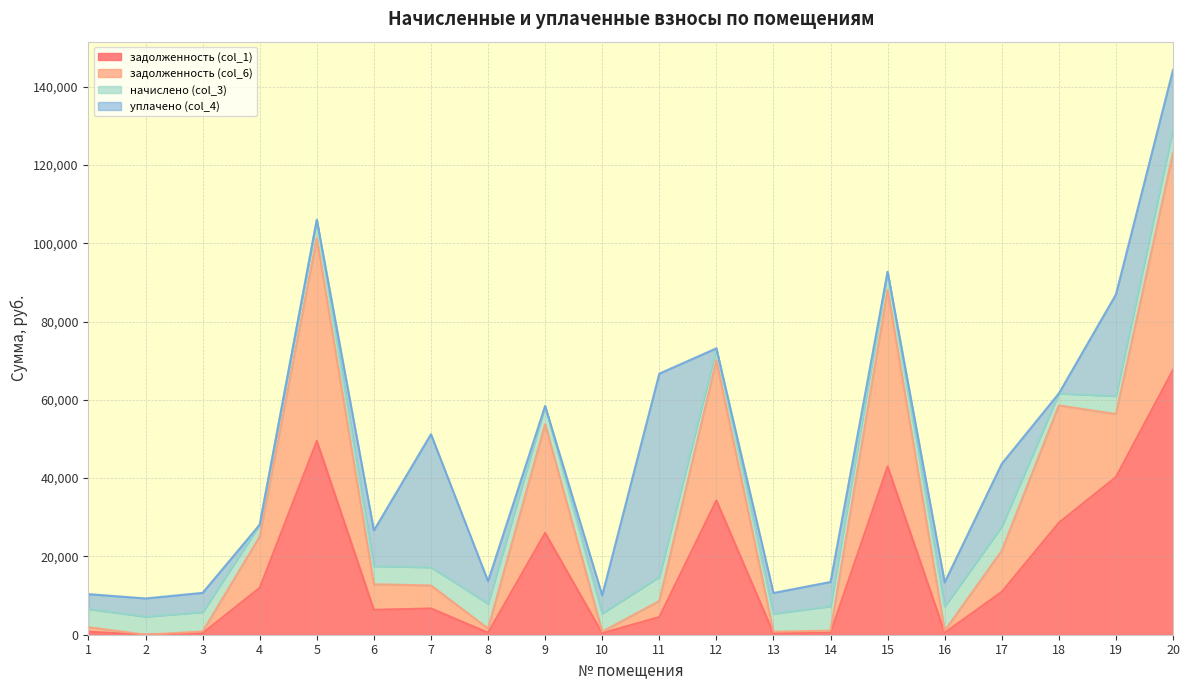

At which category is the sum across all series the highest?

20